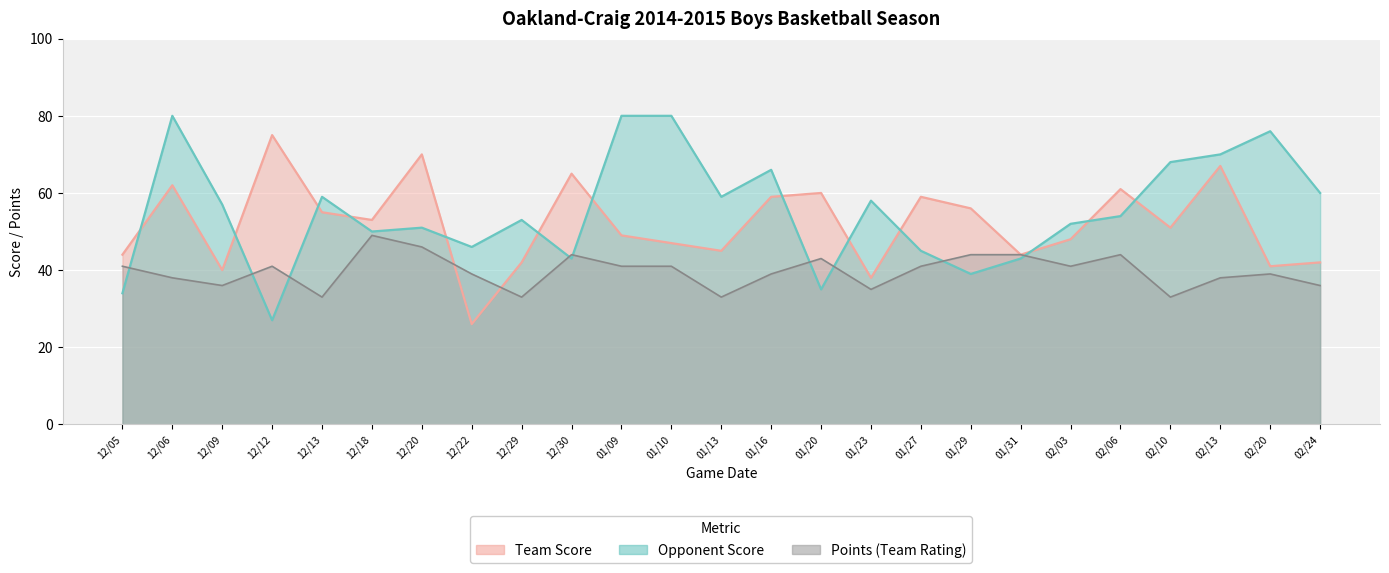

How many intersections are there between Team Score and Opponent Score?

13